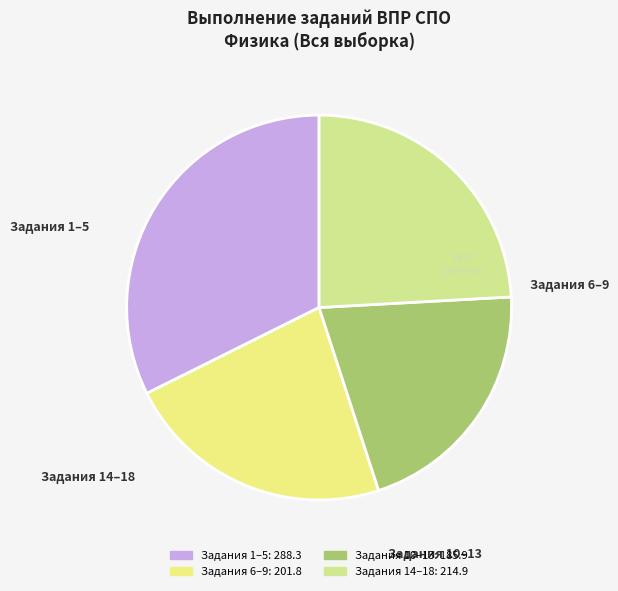

Which category has the smallest portion of the pie?

3